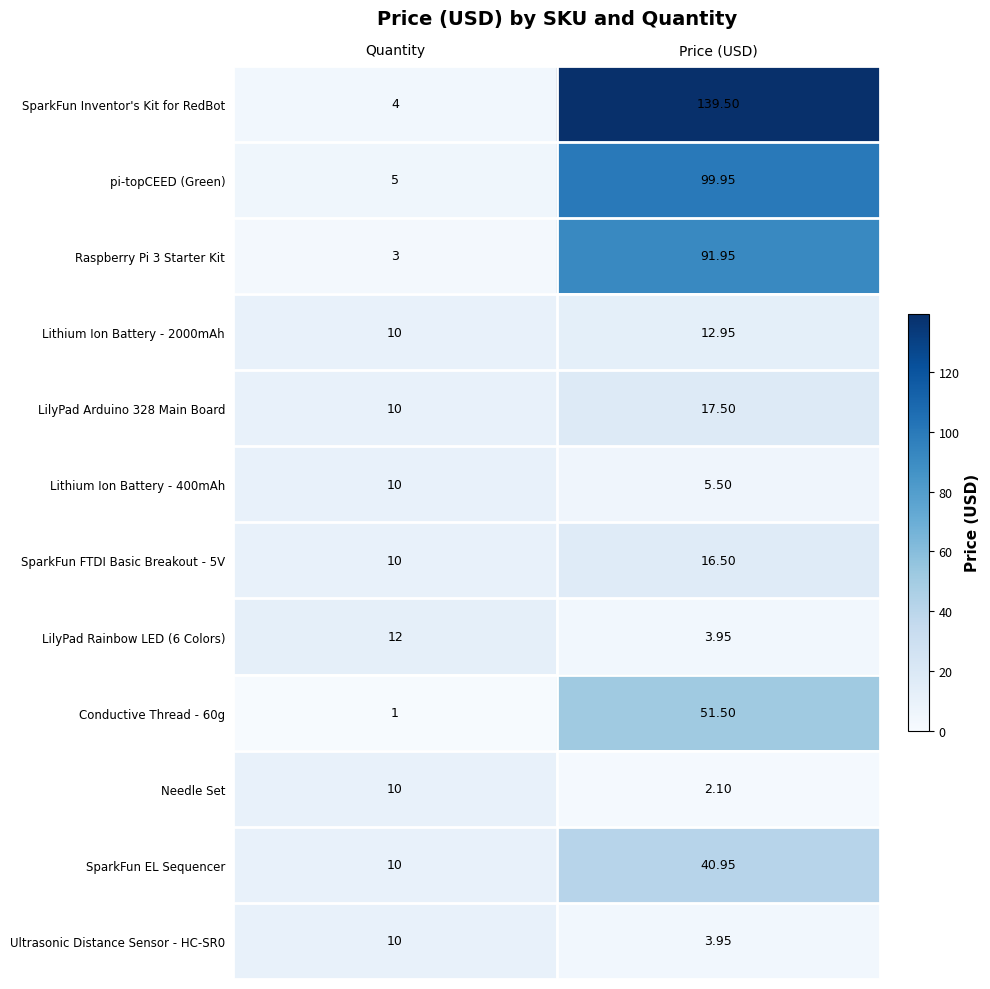

At which label does Lithium Ion Battery - 2000mAh first exceed 12?

Price (USD)